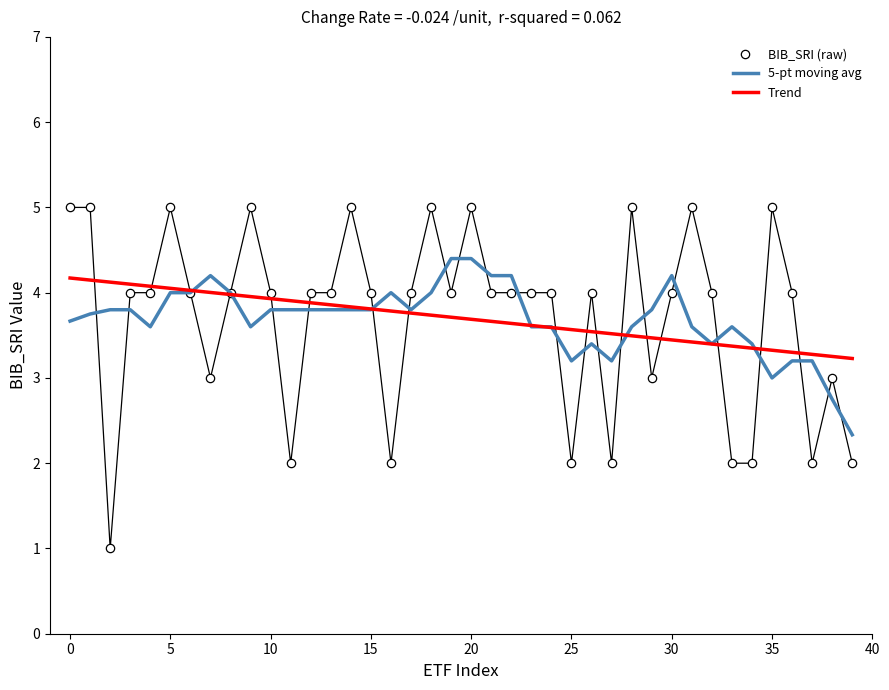

True or false: BIB_SRI (raw) has more than 2 points higher than both neighbors.

True